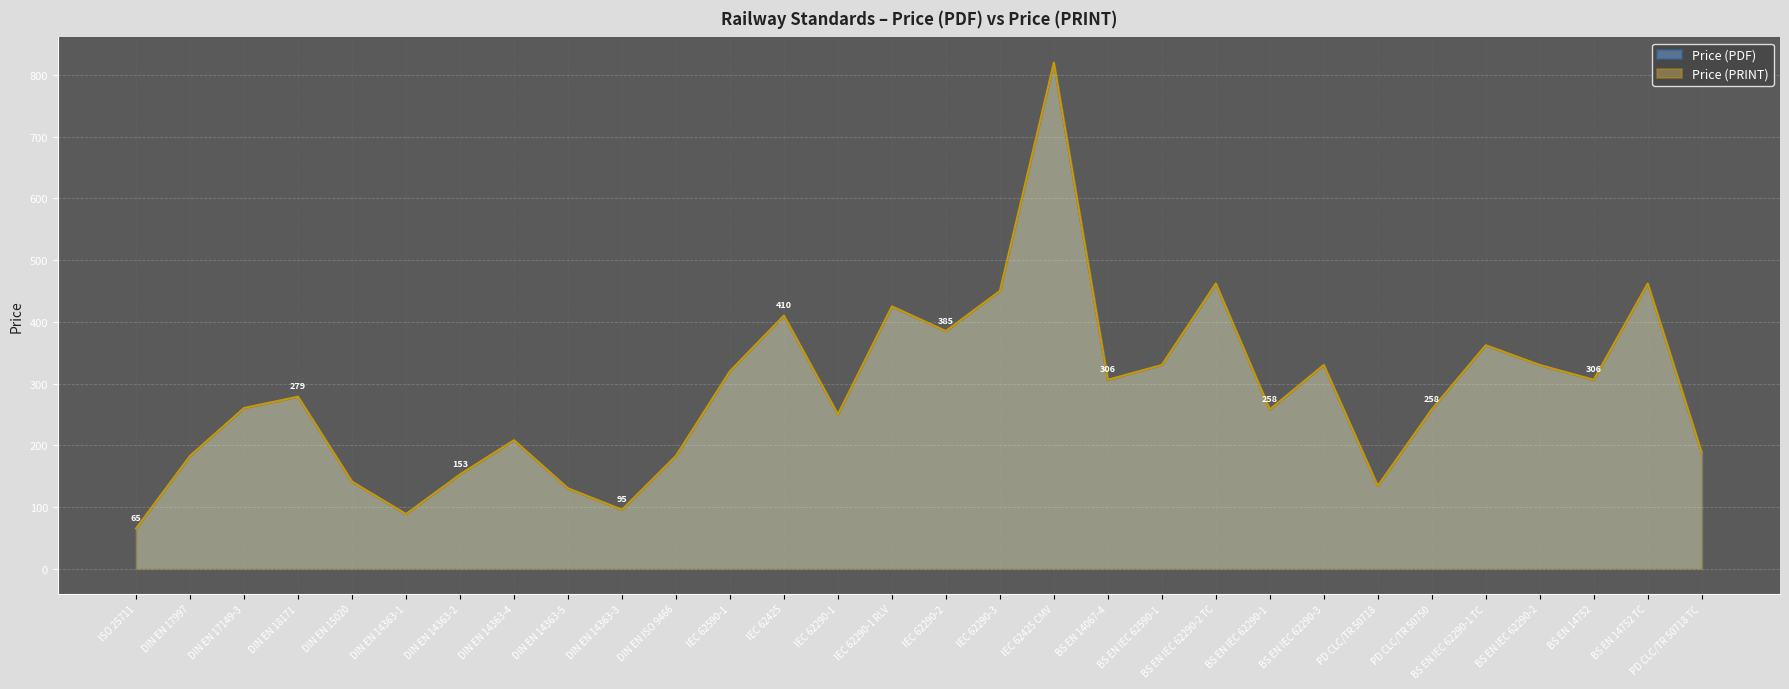

The value of Price (PDF) at ISO 25711 is 65.0. True or false?

True